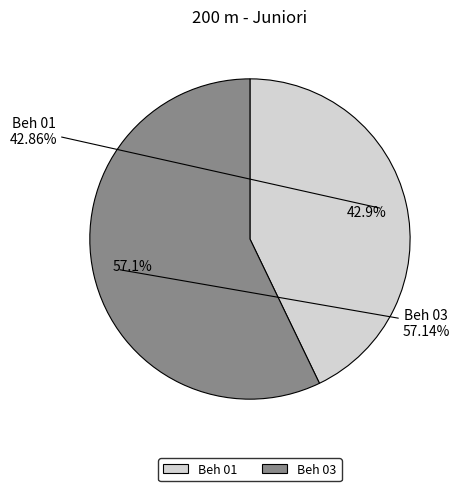

To the nearest percent, what percentage of the pie is Beh 01?

43%